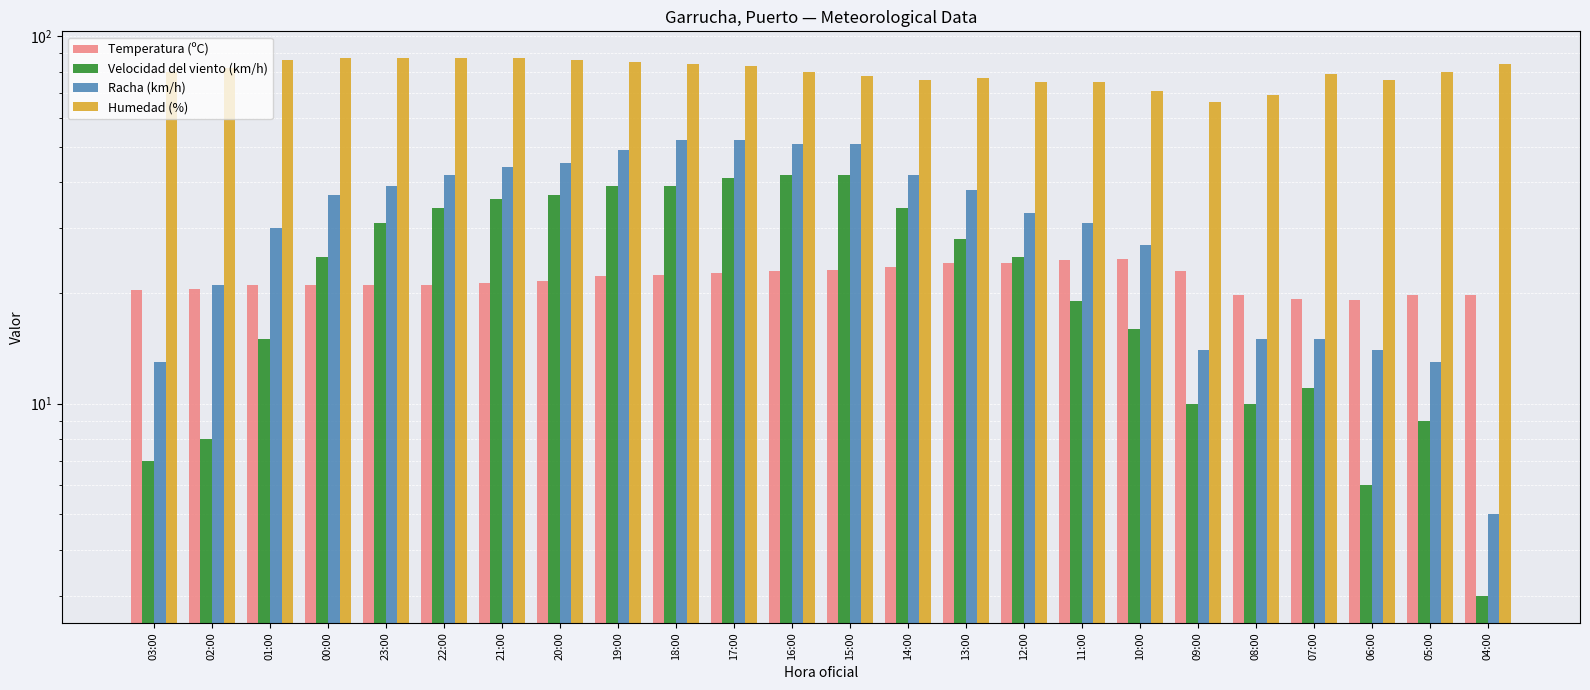

Reading left to right, extract all data points from this chart.

Temperatura (ºC): 03:00=20.4	02:00=20.5	01:00=21.0	00:00=21.0	23:00=21.0	22:00=21.0	21:00=21.3	20:00=21.5	19:00=22.2	18:00=22.4	17:00=22.7	16:00=22.9	15:00=23.1	14:00=23.6	13:00=24.1	12:00=24.1	11:00=24.6	10:00=24.7	09:00=22.9	08:00=19.8	07:00=19.3	06:00=19.2	05:00=19.7	04:00=19.8
Velocidad del viento (km/h): 03:00=7.0	02:00=8.0	01:00=15.0	00:00=25.0	23:00=31.0	22:00=34.0	21:00=36.0	20:00=37.0	19:00=39.0	18:00=39.0	17:00=41.0	16:00=42.0	15:00=42.0	14:00=34.0	13:00=28.0	12:00=25.0	11:00=19.0	10:00=16.0	09:00=10.0	08:00=10.0	07:00=11.0	06:00=6.0	05:00=9.0	04:00=3.0
Racha (km/h): 03:00=13.0	02:00=21.0	01:00=30.0	00:00=37.0	23:00=39.0	22:00=42.0	21:00=44.0	20:00=45.0	19:00=49.0	18:00=52.0	17:00=52.0	16:00=51.0	15:00=51.0	14:00=42.0	13:00=38.0	12:00=33.0	11:00=31.0	10:00=27.0	09:00=14.0	08:00=15.0	07:00=15.0	06:00=14.0	05:00=13.0	04:00=5.0
Humedad (%): 03:00=80.0	02:00=82.0	01:00=86.0	00:00=87.0	23:00=87.0	22:00=87.0	21:00=87.0	20:00=86.0	19:00=85.0	18:00=84.0	17:00=83.0	16:00=80.0	15:00=78.0	14:00=76.0	13:00=77.0	12:00=75.0	11:00=75.0	10:00=71.0	09:00=66.0	08:00=69.0	07:00=79.0	06:00=76.0	05:00=80.0	04:00=84.0